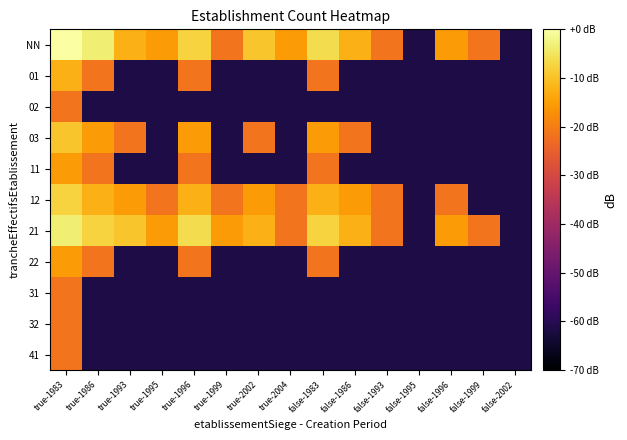

How many data points does each series have?

15